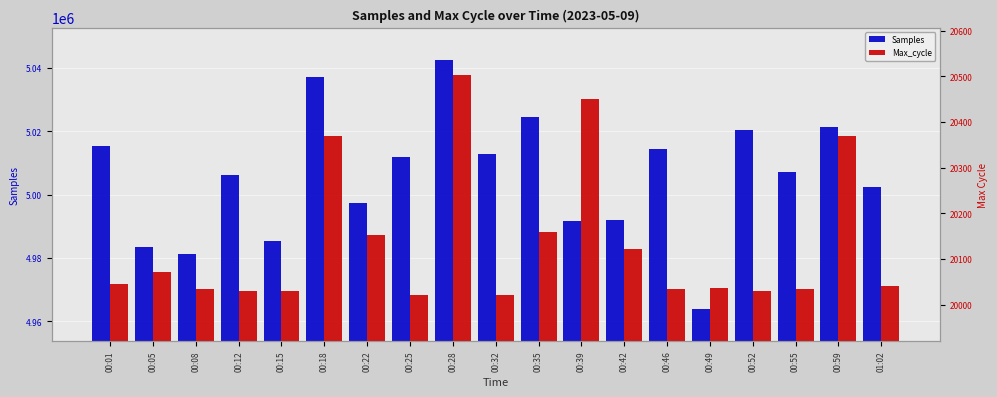

How many categories are shown in the chart?

19